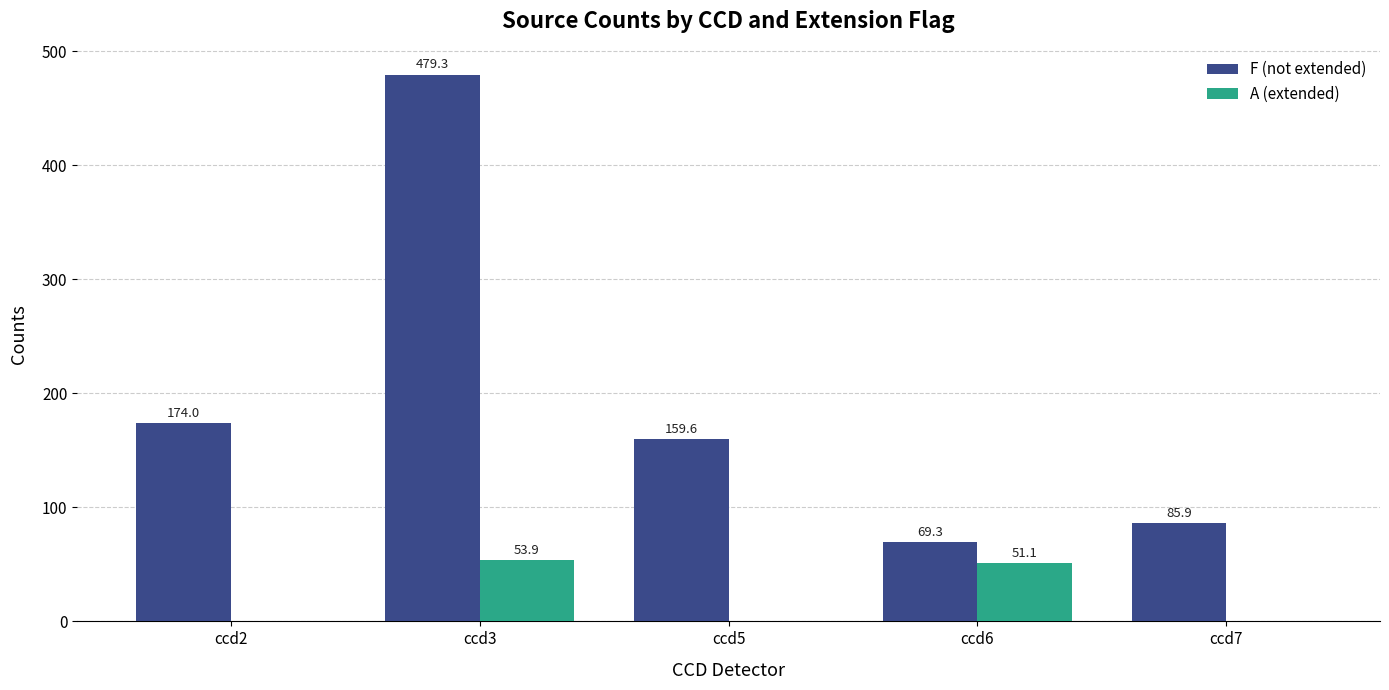

How many groups of bars are there?

5